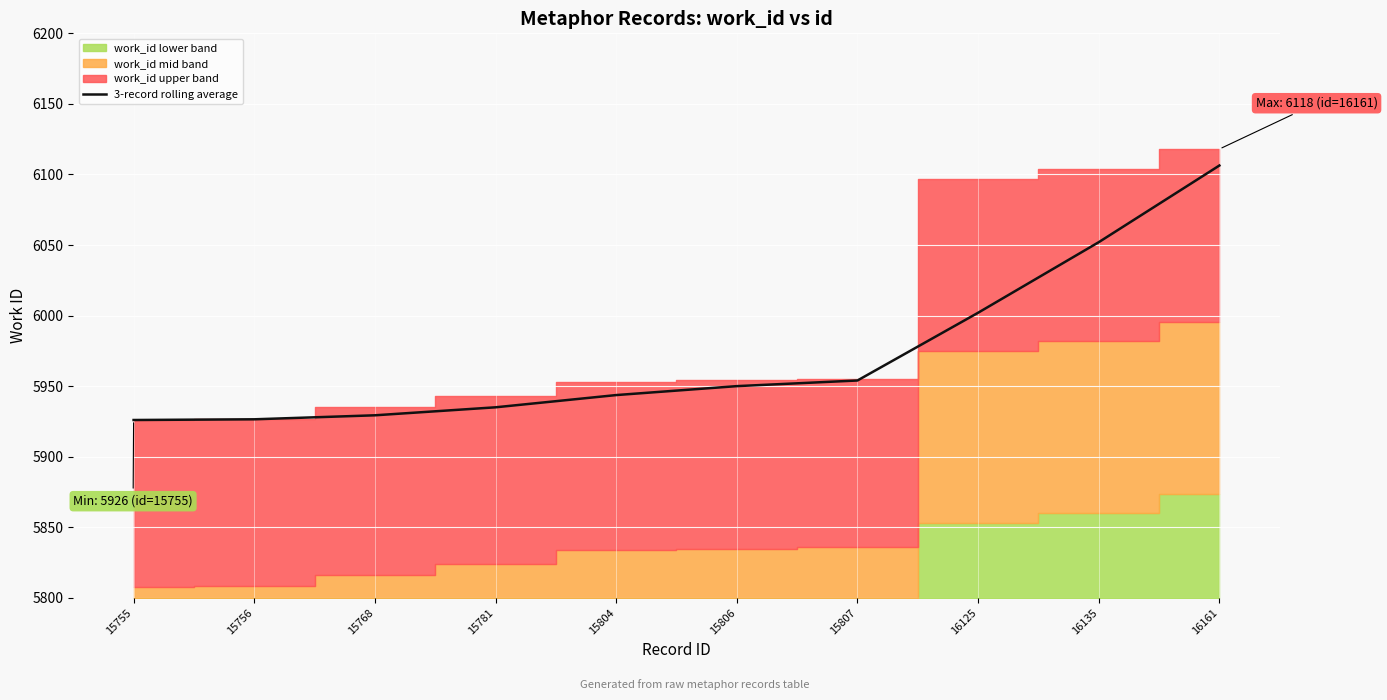

Reading left to right, list all the values displayed in this chart.

15755=5926.0	15756=5926.5	15768=5929.3	15781=5935.0	15804=5943.7	15806=5950.0	15807=5954.0	16125=6002.0	16135=6052.0	16161=6106.3